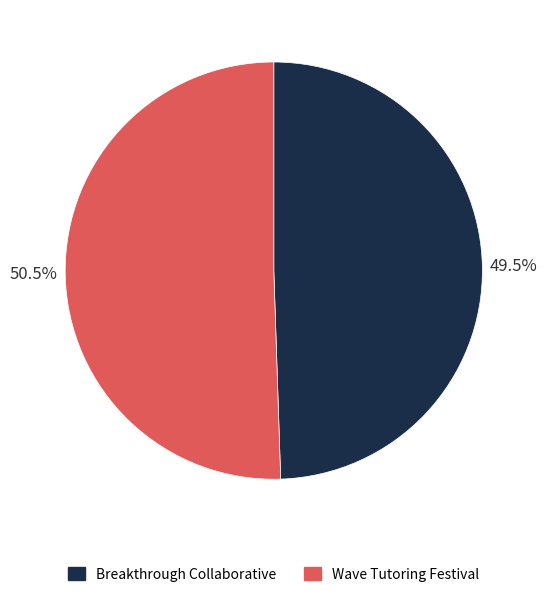

Does Breakthrough Collaborative represent more than half of the total?

No